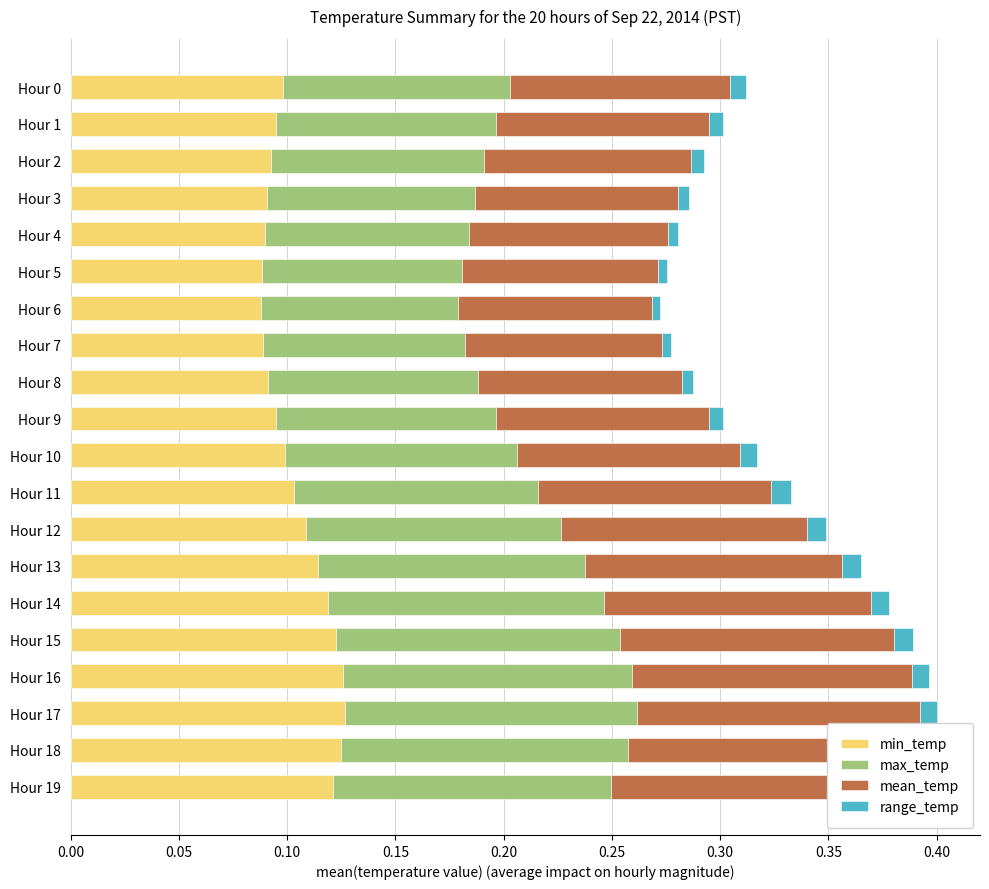

The value of min_temp at Hour 18 is 0.1. True or false?

True